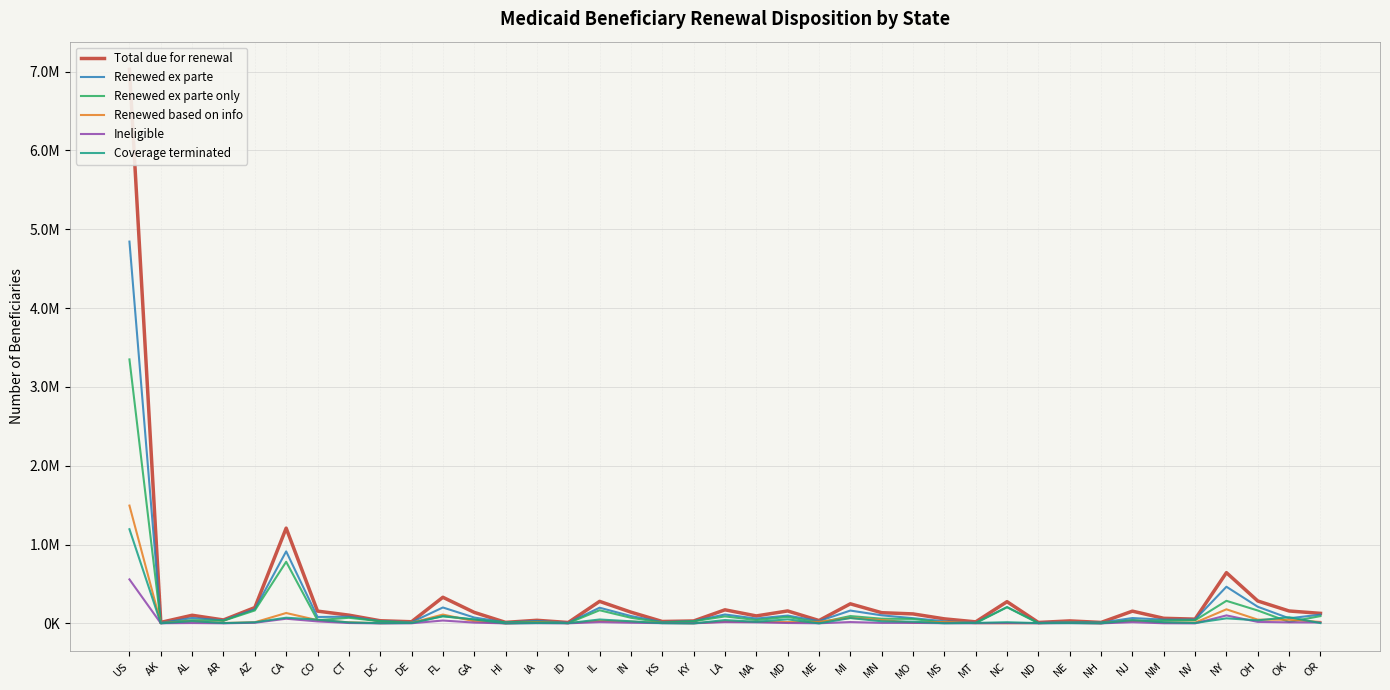

How many categories are shown in the chart?

39